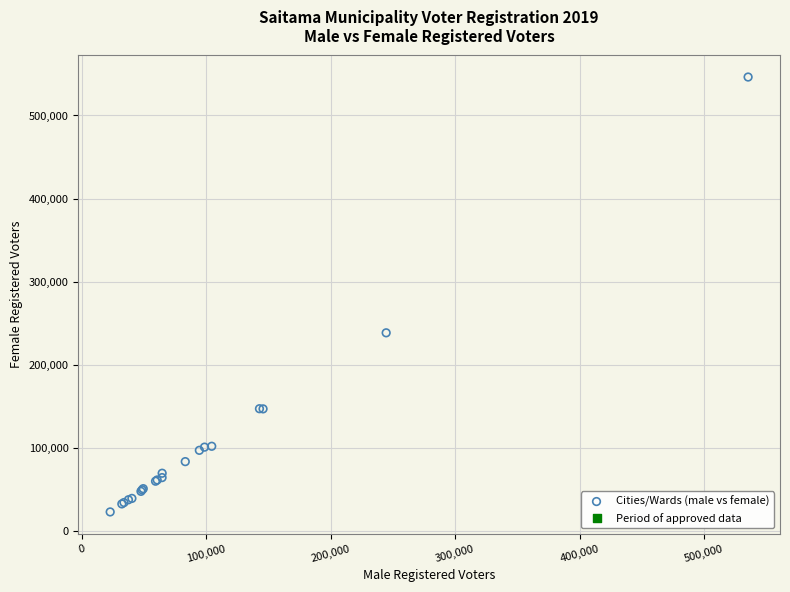

What Y value in the scatter plot is closest to 284550?

238443